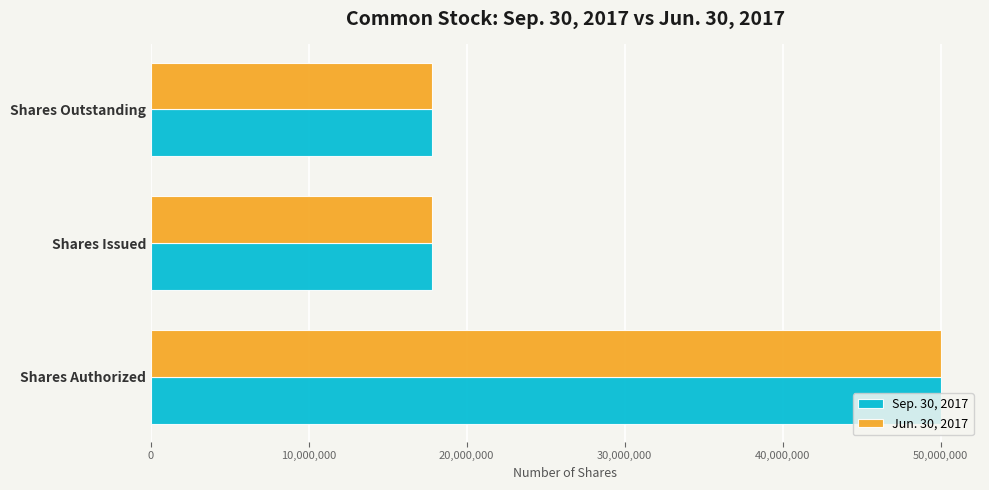

What is the lowest value of the Jun. 30, 2017 series?

17779954